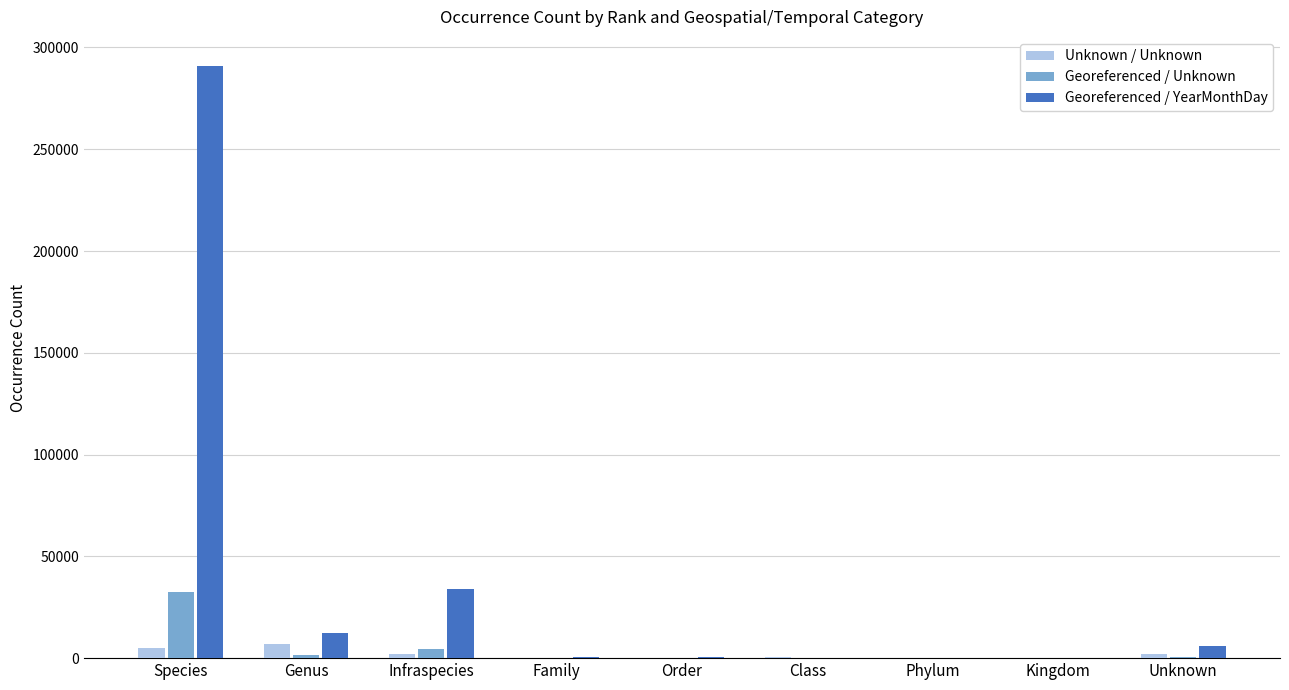

What is the maximum value shown in the chart?

290661